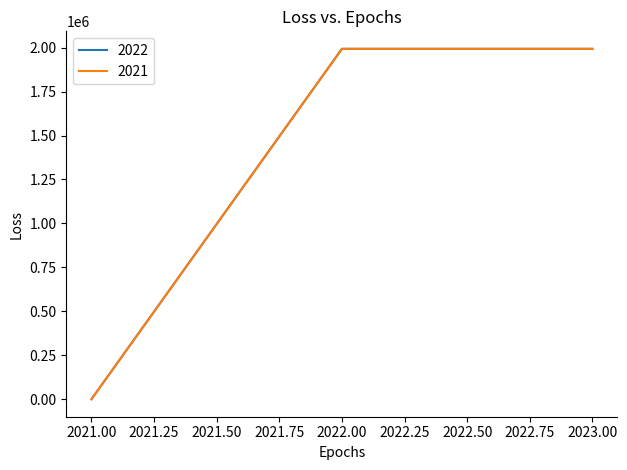

Reading right to left, extract all data points from this chart.

2022: 2021=0	2022=1993100	2023=1993100
2021: 2021=0	2022=1993100	2023=1993100